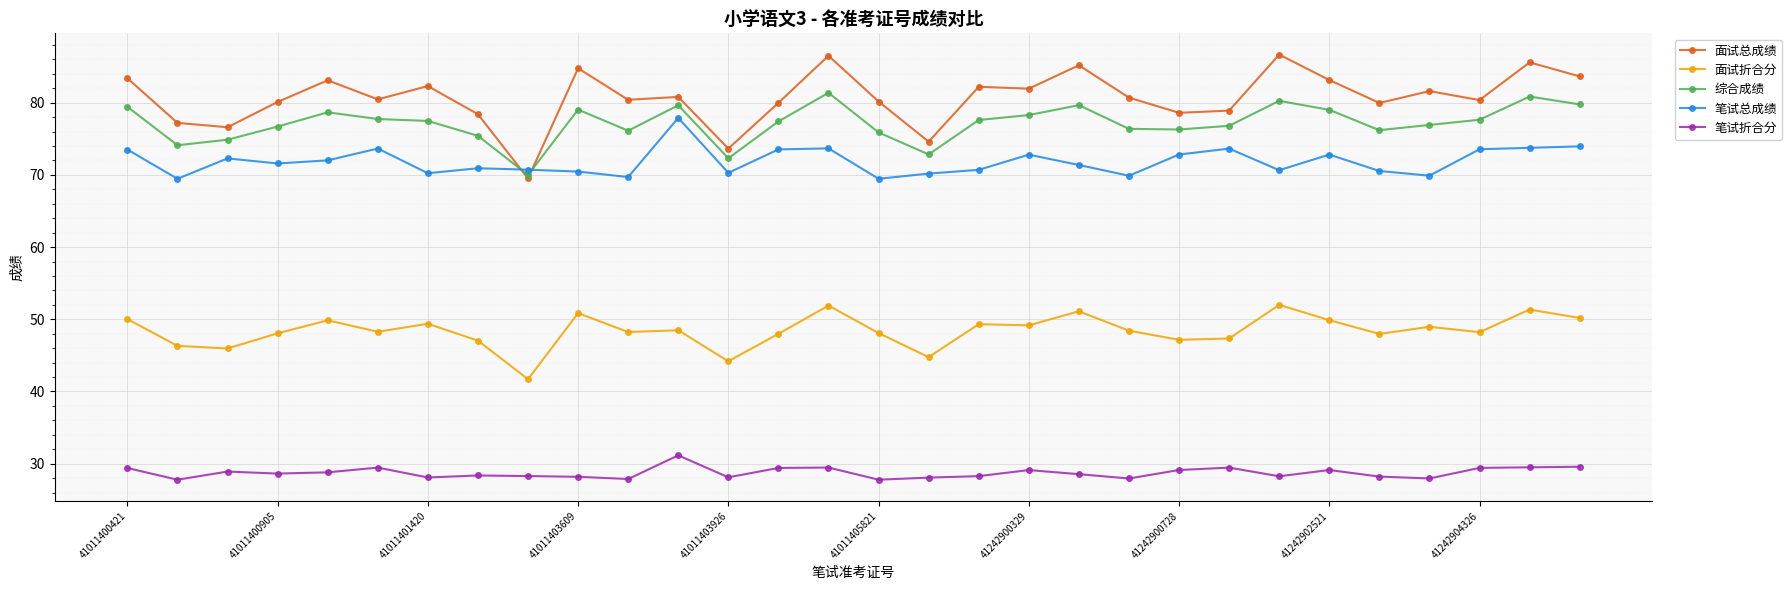

What is the maximum value for 笔试总成绩?

77.9